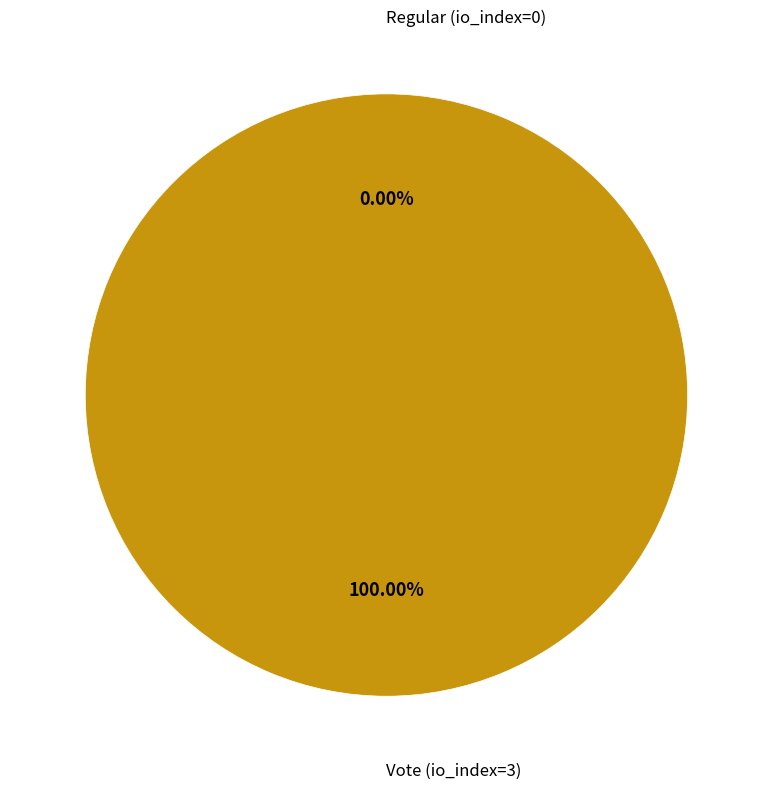

To the nearest percent, what is the average slice percentage?

50%